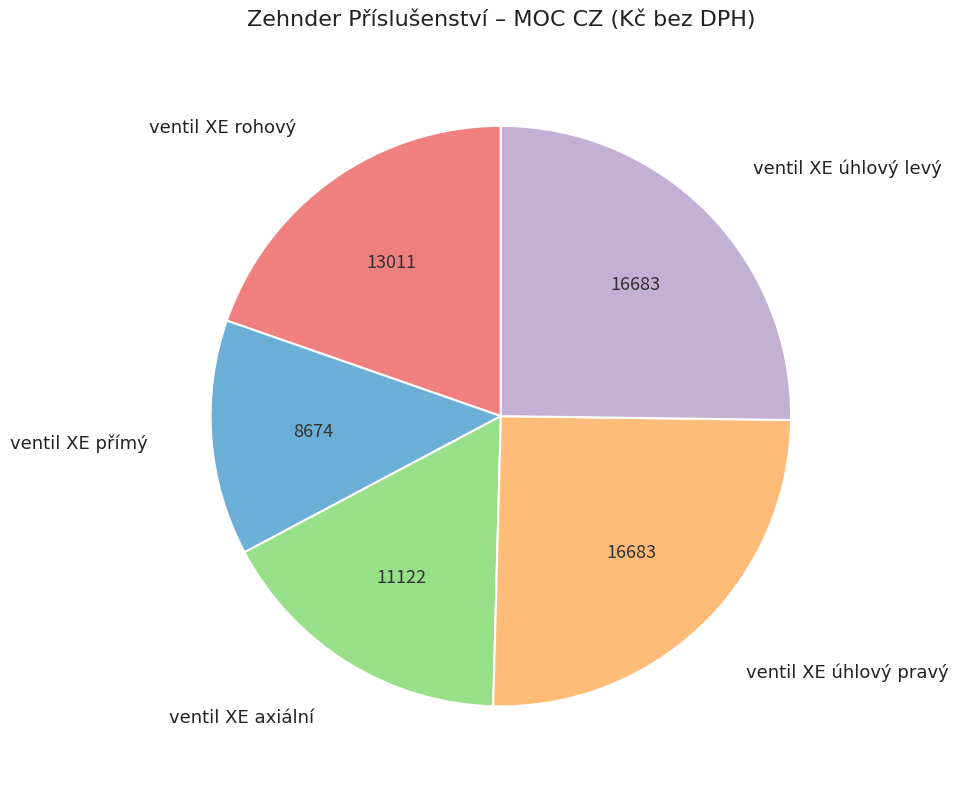

Is there any slice that represents more than half of the pie?

No